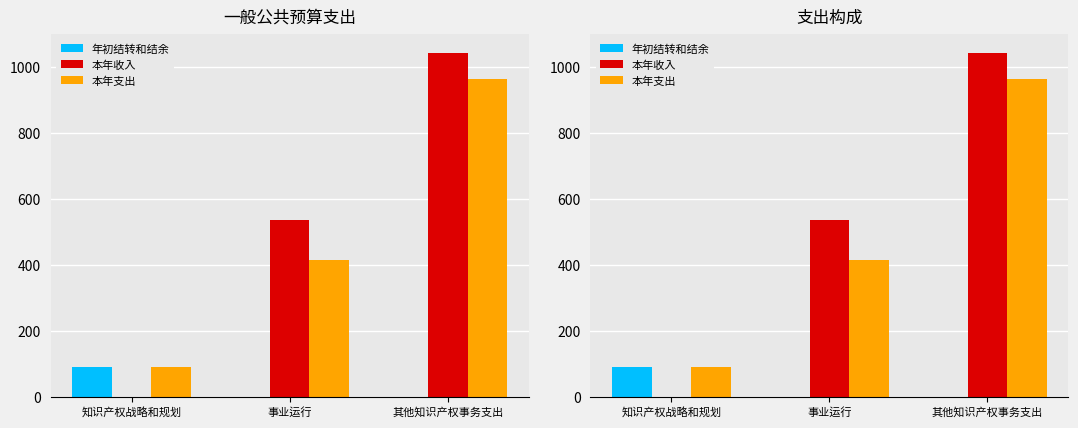

The 年初结转和结余 series shows 134.5 at 知识产权战略和规划. True or false?

False